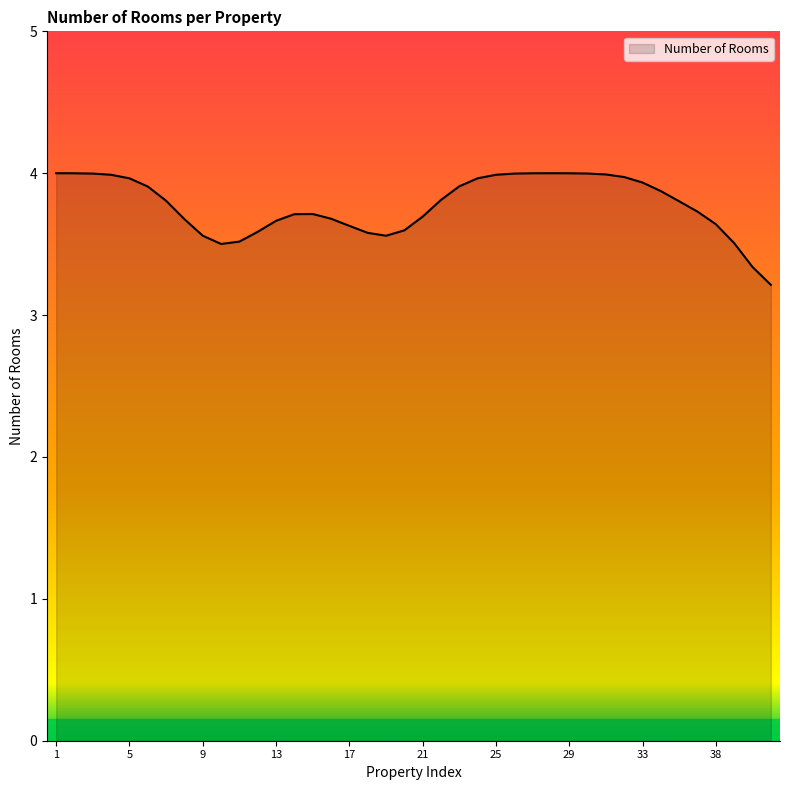

How many lines are shown in the chart?

1